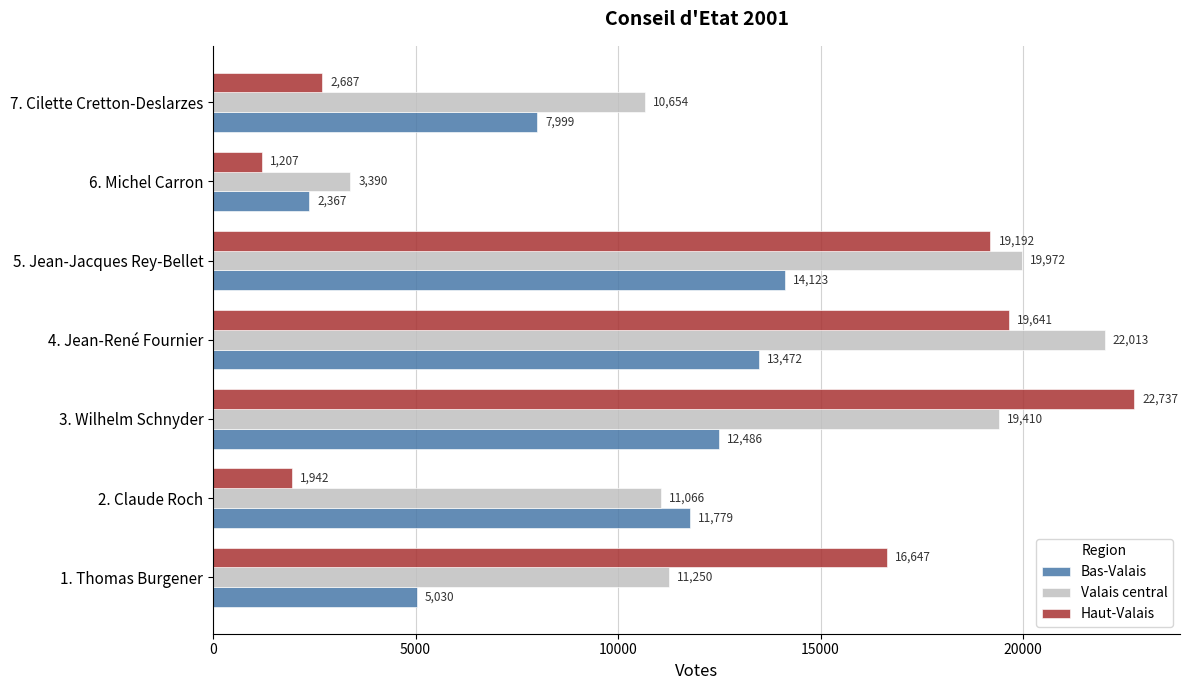

Which label corresponds to the largest value in the chart?

3. Wilhelm Schnyder